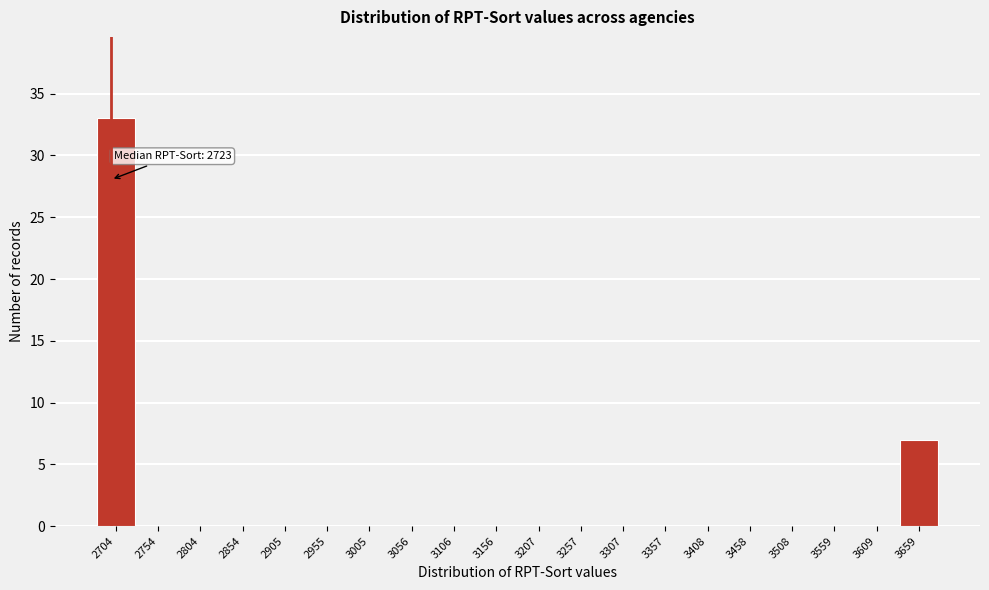

Reading left to right, transcribe all the data shown in this chart.

2704=33	2754=0	2804=0	2854=0	2905=0	2955=0	3005=0	3056=0	3106=0	3156=0	3207=0	3257=0	3307=0	3357=0	3408=0	3458=0	3508=0	3559=0	3609=0	3659=7